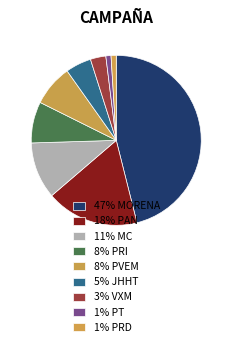

Rank the categories by value from highest to lowest.

MORENA, PAN, MC, PRI, PVEM, JHHT, VXM, PT, PRD